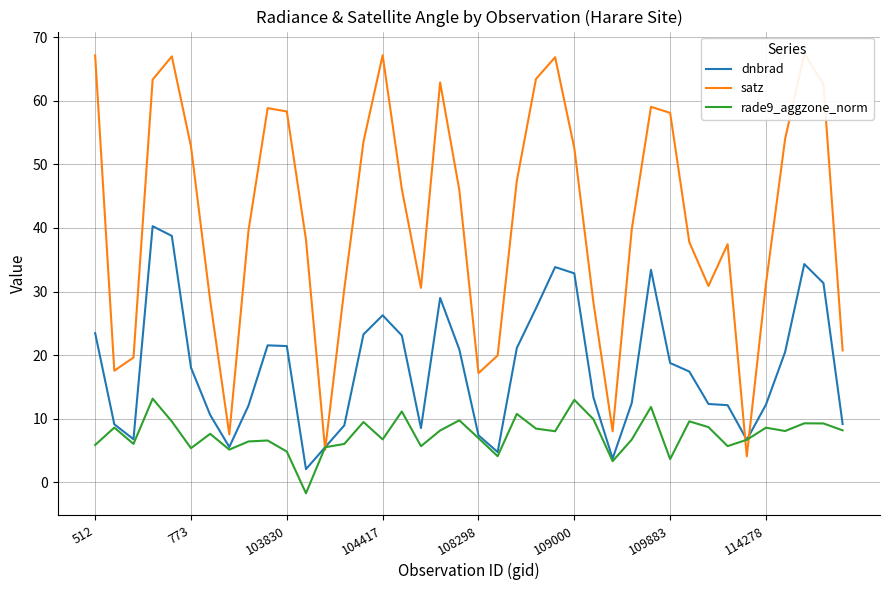

What is the average value of the satz series?

41.7